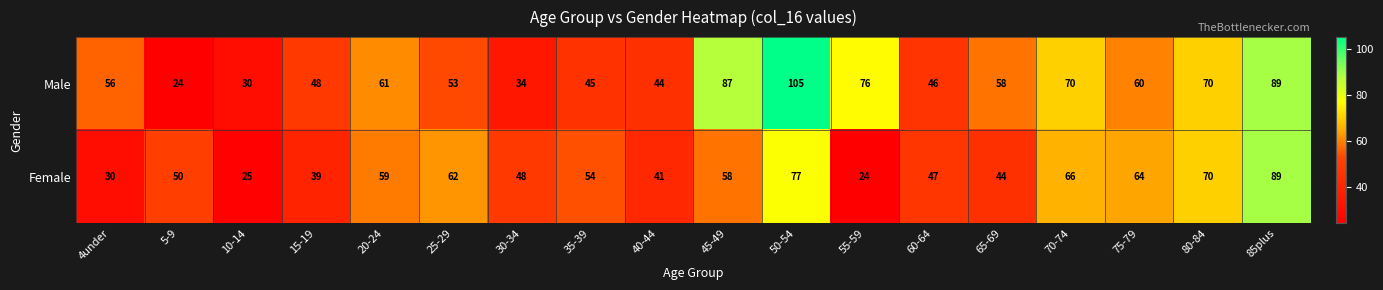

List the series in order of their overall mean, highest first.

Male, Female